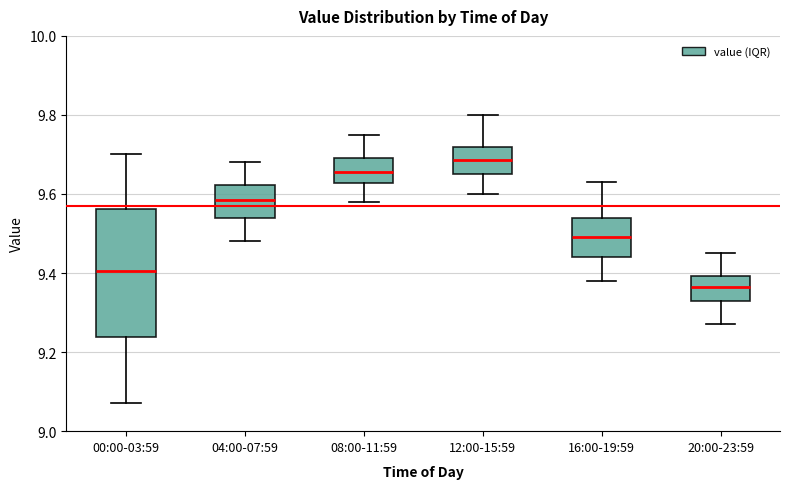

Reading left to right, transcribe this box plot: for each box, give where its median line is, the range the box spans, and where its two whiskers end, as read against the y-axis. The values are not printed on the chart, so give them approximately, as read against the axis.

00:00-03:59: median 9.40, box 9.24 to 9.56, whiskers 9.08 to 9.70
04:00-07:59: median 9.58, box 9.54 to 9.62, whiskers 9.48 to 9.68
08:00-11:59: median 9.66, box 9.62 to 9.70, whiskers 9.58 to 9.76
12:00-15:59: median 9.68, box 9.66 to 9.72, whiskers 9.60 to 9.80
16:00-19:59: median 9.50, box 9.44 to 9.54, whiskers 9.38 to 9.64
20:00-23:59: median 9.36, box 9.34 to 9.40, whiskers 9.28 to 9.46